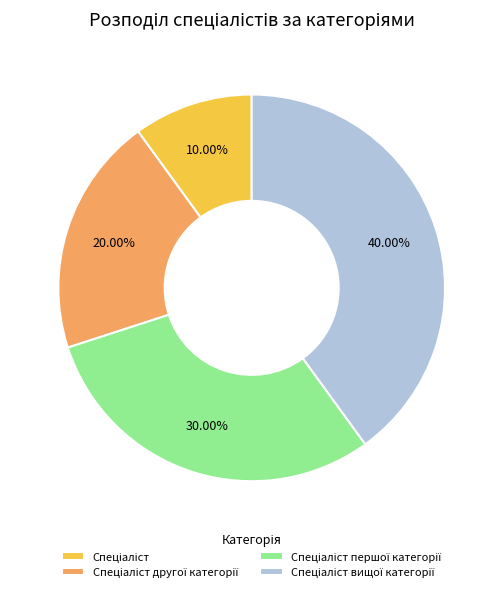

Is there any slice that represents more than half of the pie?

No